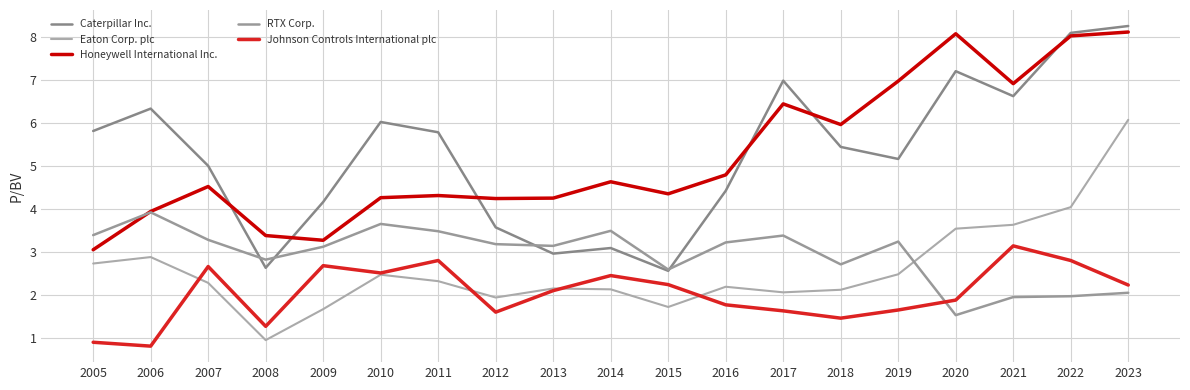

Where does the Eaton Corp. plc series first go above 2?

2005